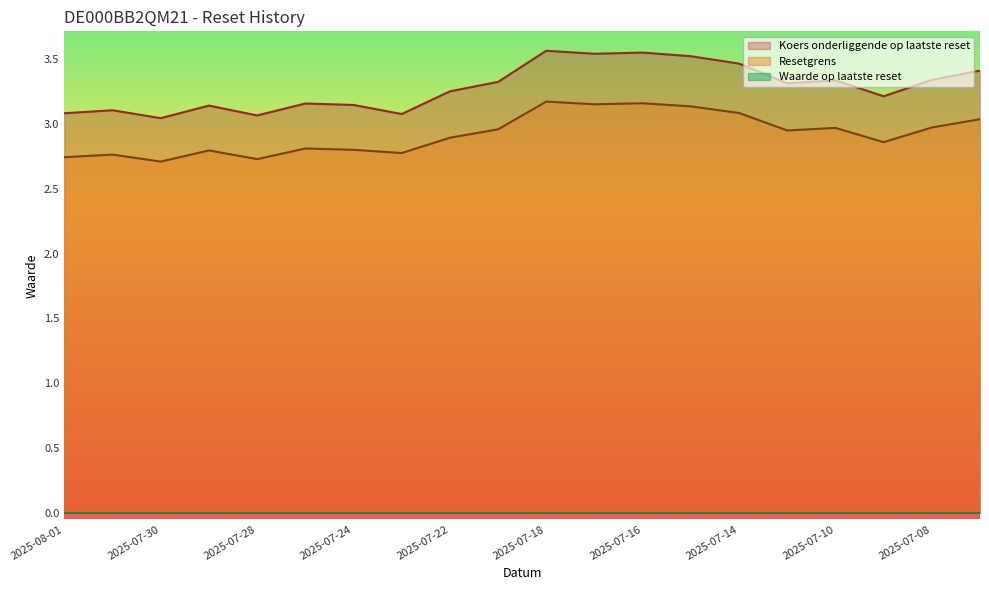

What is the smallest value displayed?

0.0